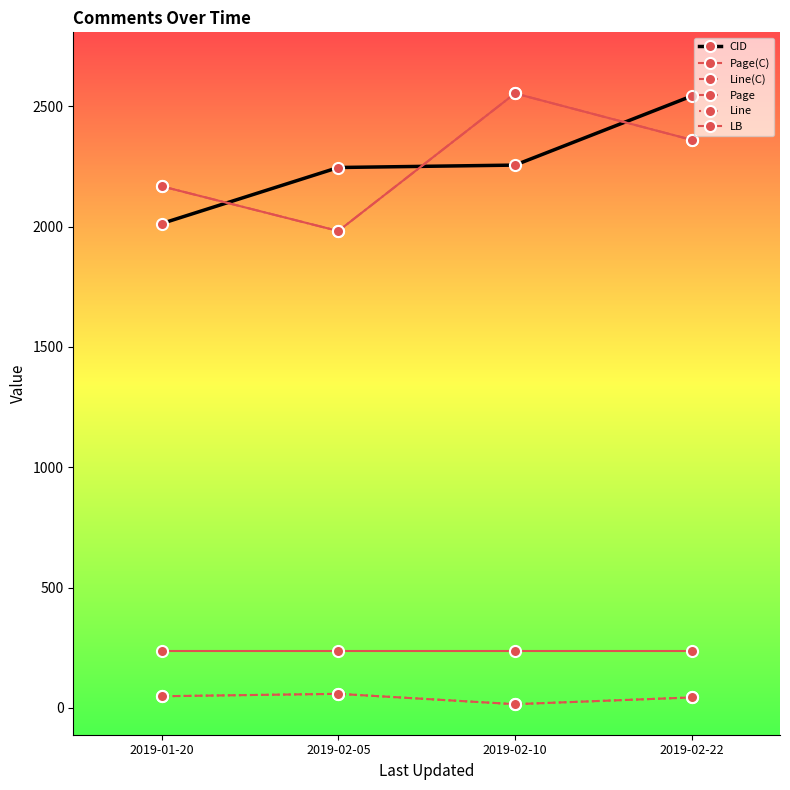

Reading right to left, transcribe all the data shown in this chart.

CID: 2543	2256	2246	2013
Page(C): 2361	2554	1982	2168
Line(C): 43	15	58	48
Page: 2361	2554	1982	2168
Line: 43	15	58	48
LB: 236	236	236	236